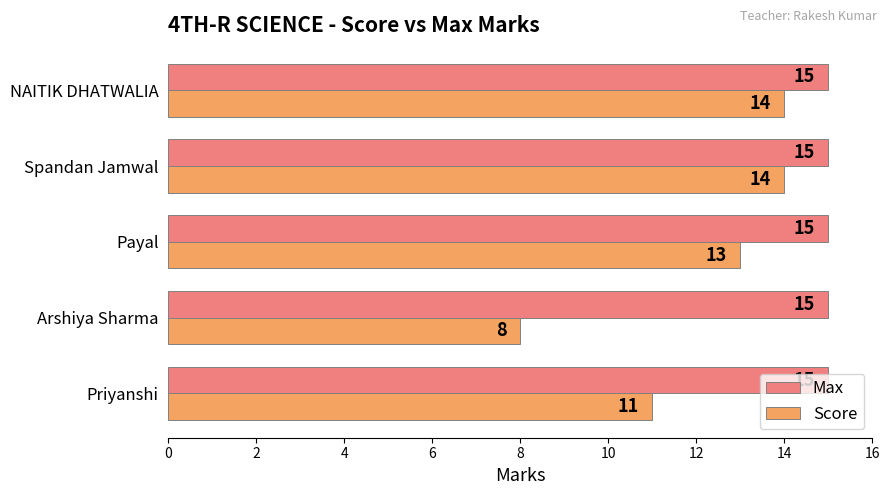

What is the total value across all series at NAITIK DHATWALIA?

29